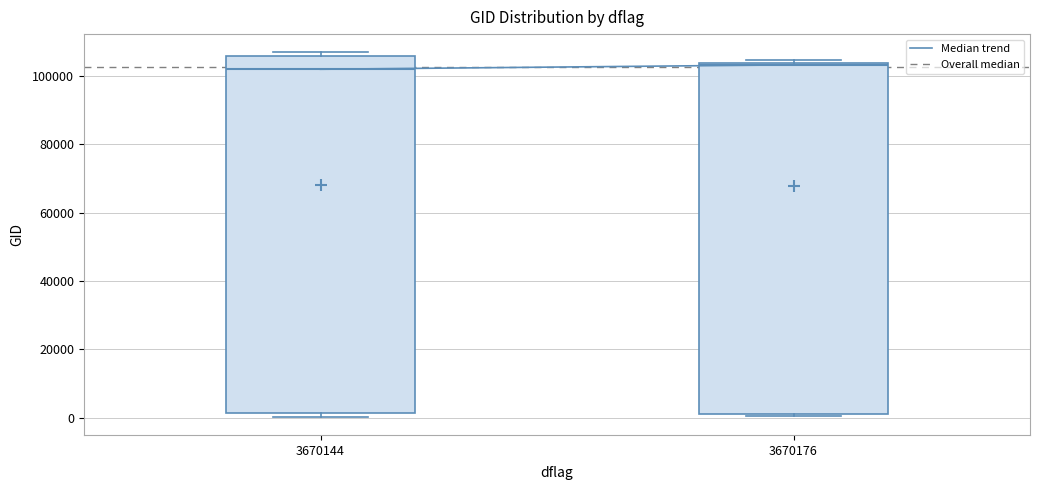

Reading left to right, transcribe this box plot: for each box, give where its median line is, the range the box spans, and where its two whiskers end, as read against the y-axis. The values are not printed on the chart, so give them approximately, as read against the axis.

3670144: median 102000, box 2000 to 106000, whiskers 0 to 106000 (just above the box's upper edge)
3670176: median 104000 (just below the box's upper edge), box 2000 to 104000, whiskers 0 to 104000 (just above the box's upper edge)